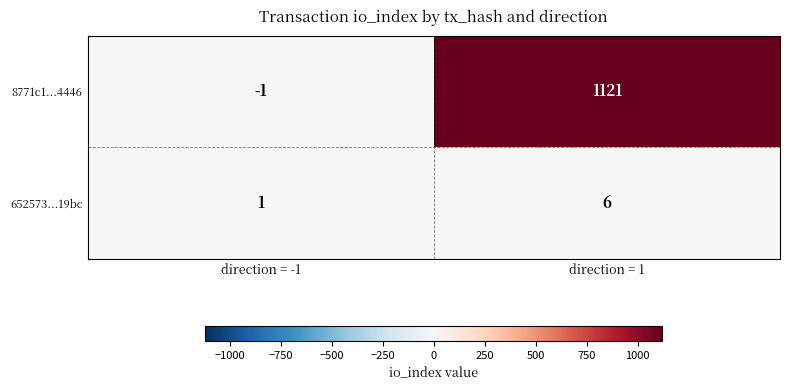

Reading left to right, list all the values displayed in this chart.

8771c1...4446: -1	1121
652573...19bc: 1	6